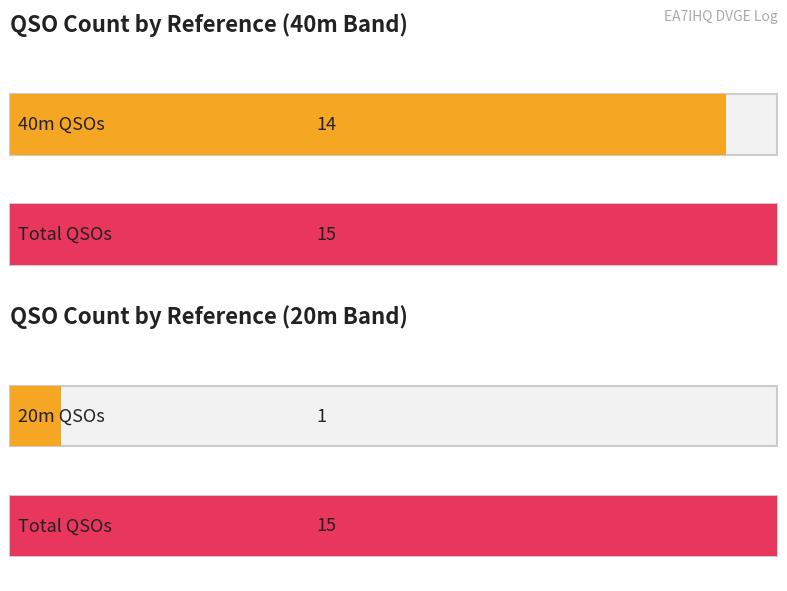

Does the chart contain any negative values?

No